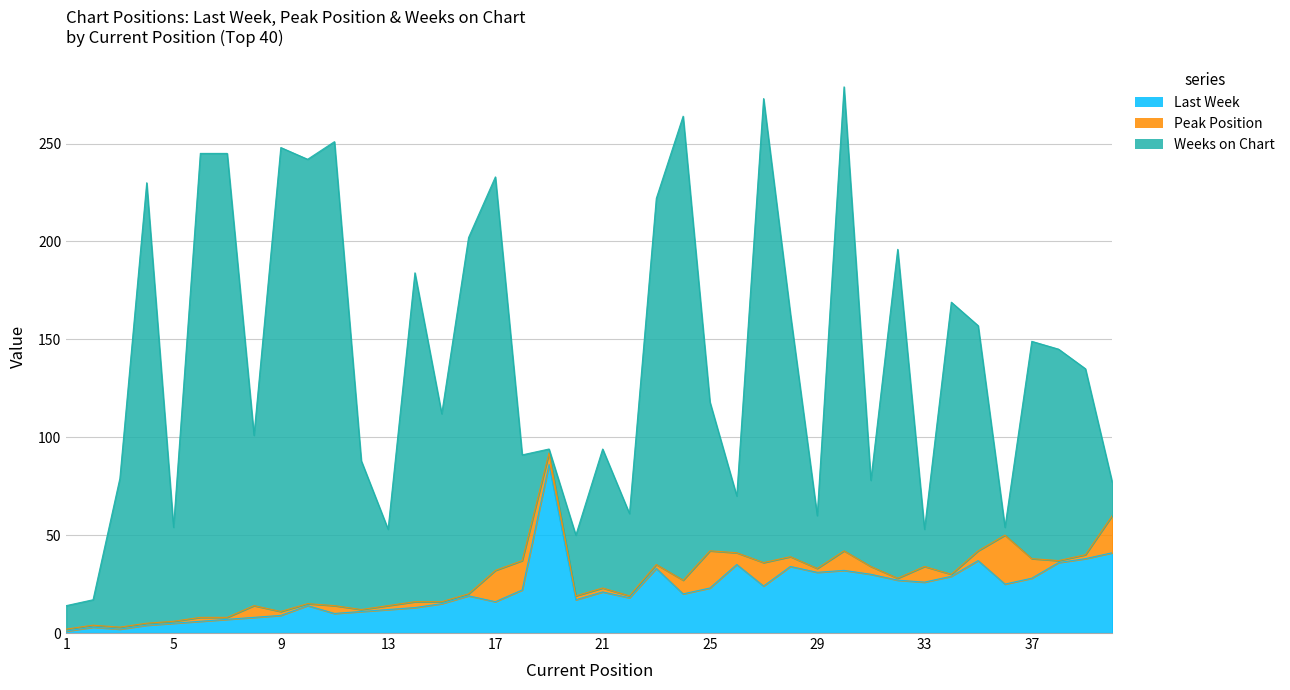

How many series are shown in this chart?

3